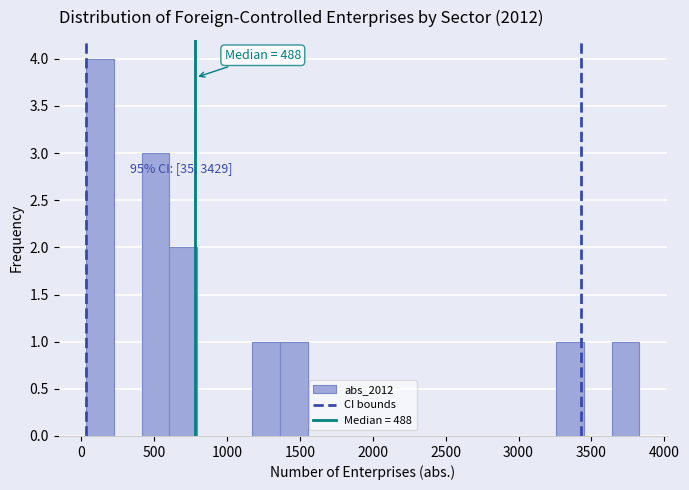

Read against the x-axis, roughly where is the centre of the tallest bar?

150